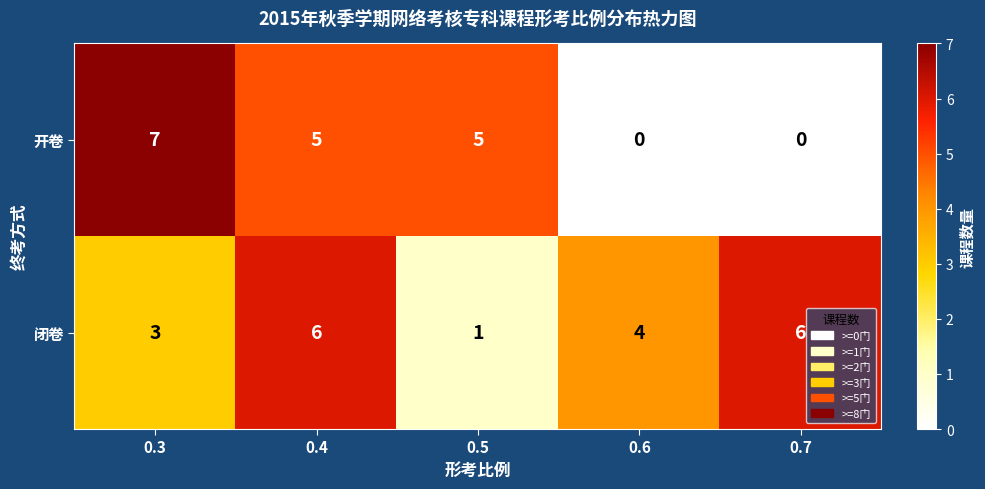

List the series in order of their peak value, lowest first.

闭卷, 开卷